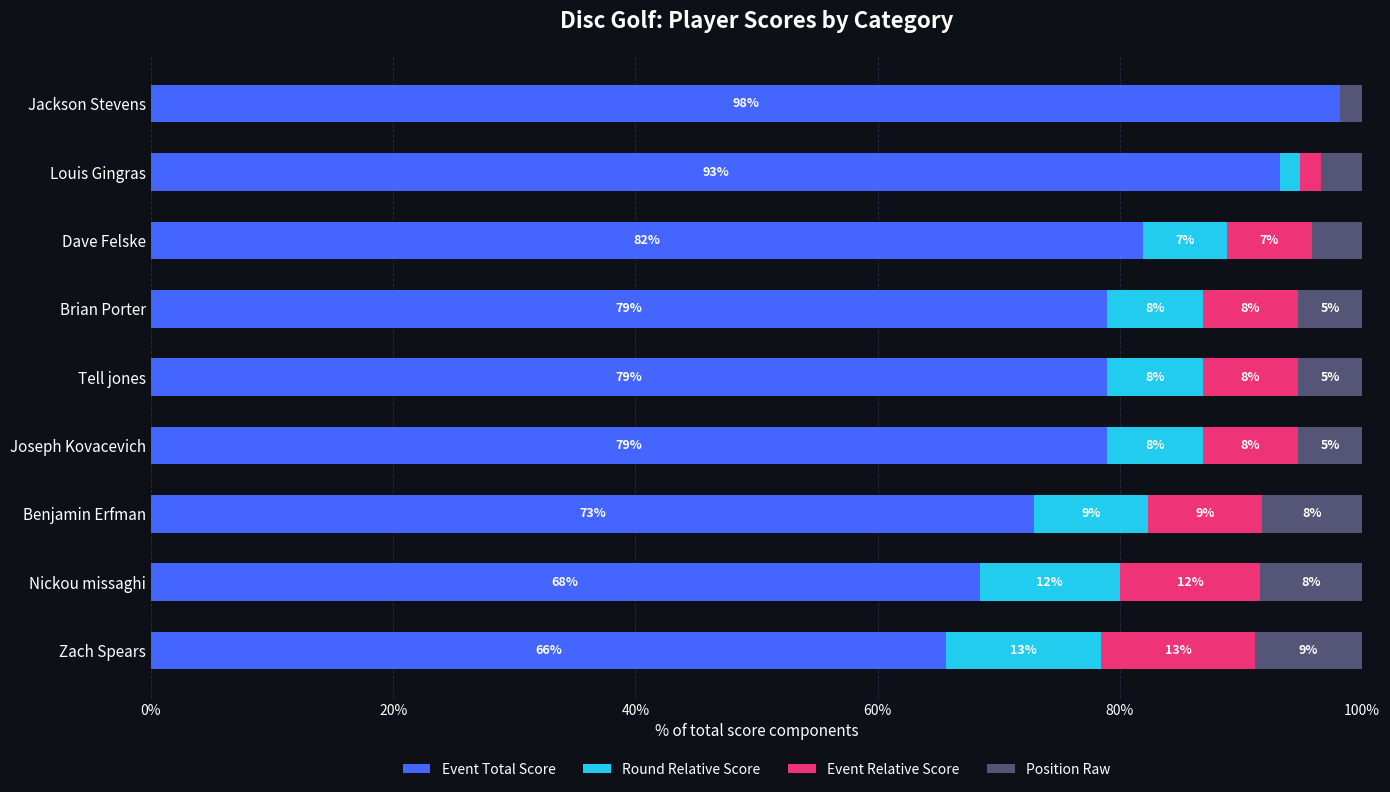

What are all the series names shown in the legend?

Event Total Score, Round Relative Score, Event Relative Score, Position Raw